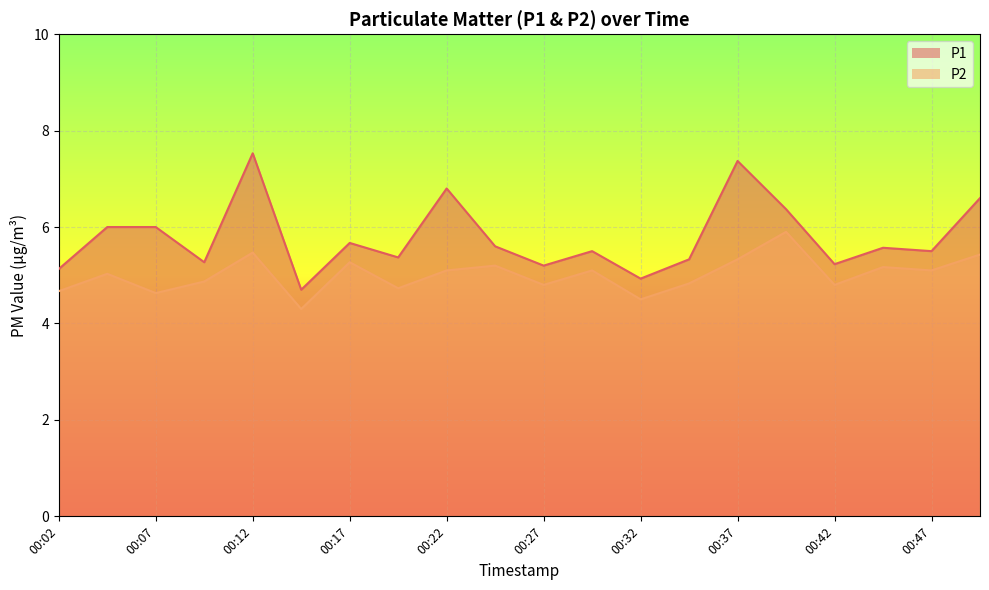

What is the difference between the maximum and second lowest values in the P2 series?

1.4